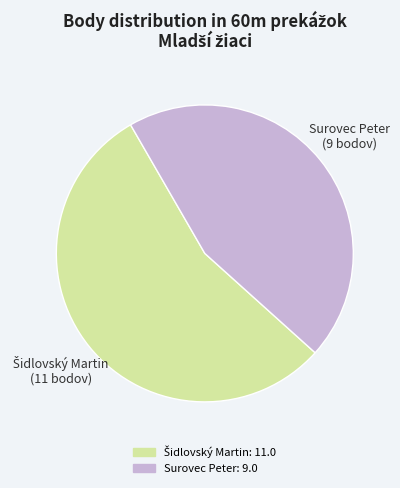

Does any single category account for the majority?

Yes